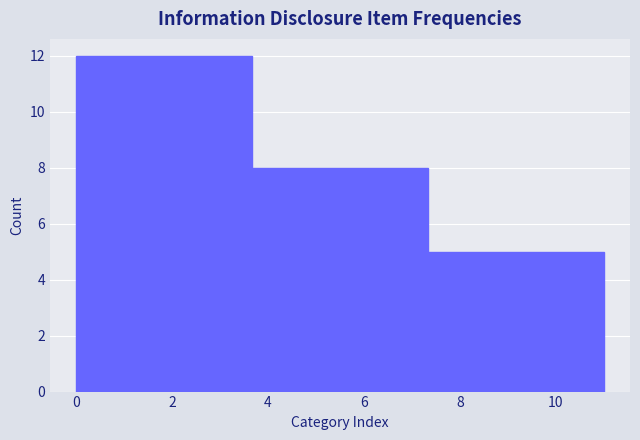

Reading left to right, list every bar in this chart as the range it spans on the x-axis followed by its height. Neither the bar edges nor the heights are printed on the chart, so give them approximately, as read against the axes.

0.0 to 3.6: 12
3.6 to 7.4: 8
7.4 to 11.0: 5